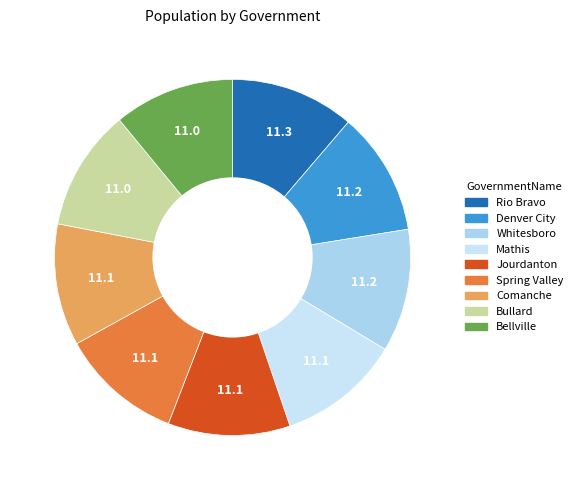

To the nearest percent, what percentage of the pie is Denver City?

11%